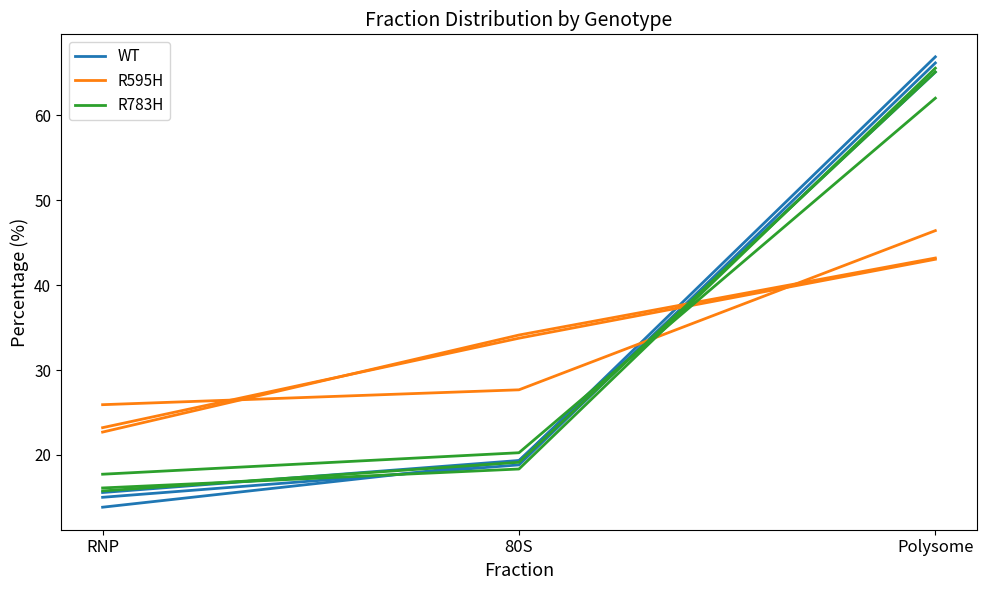

What is the value of the WT point at the 2nd from the left?

18.8